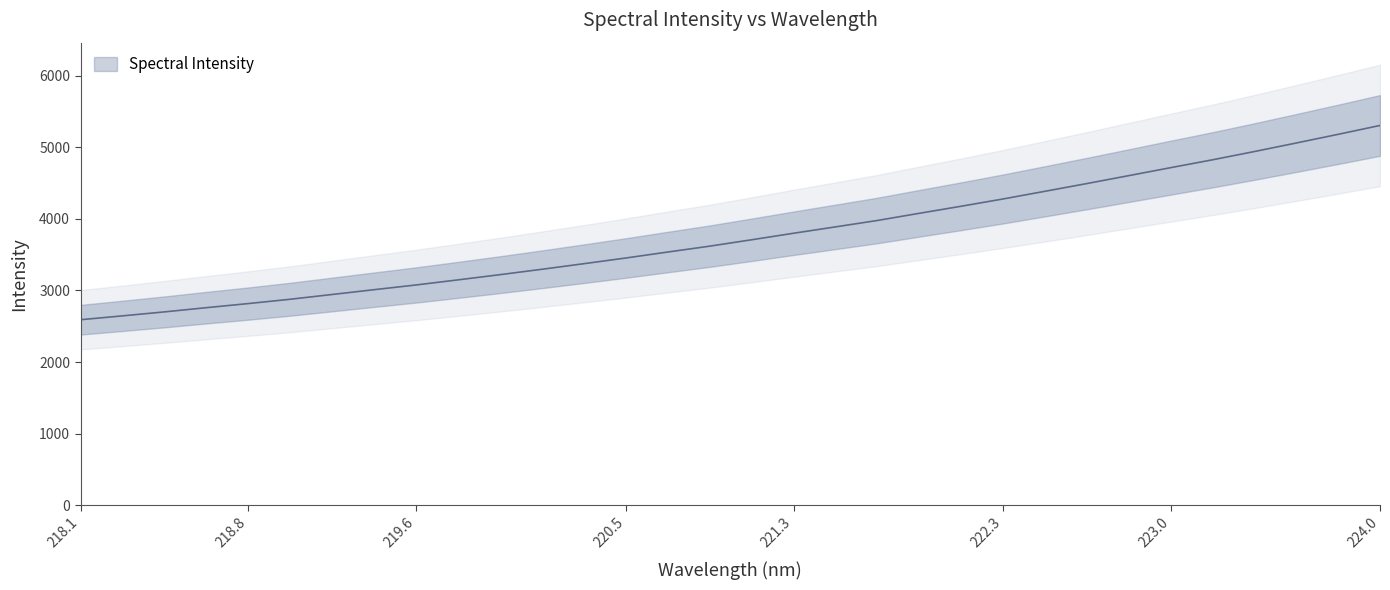

How many data points are less than 3708?

16